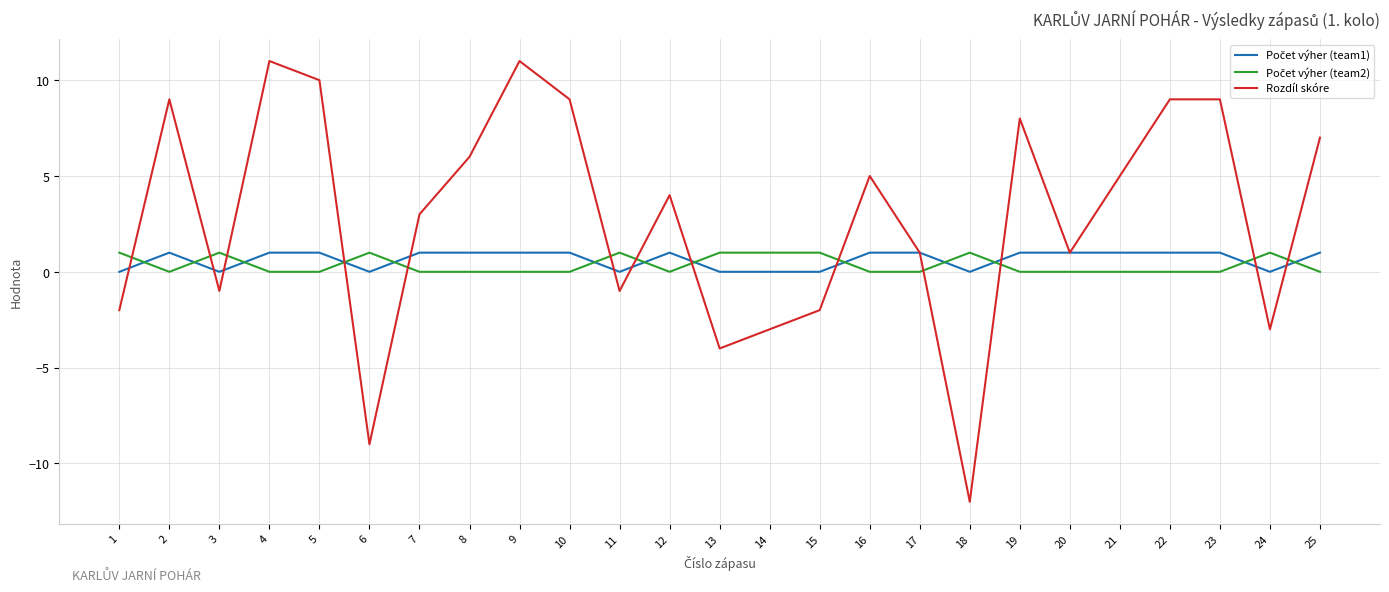

Which series has the largest total across all categories?

Rozdíl skóre